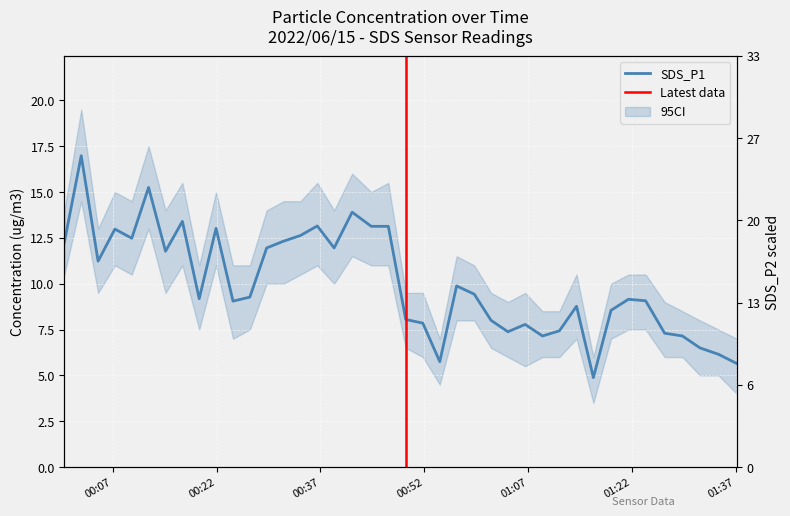

List the labels in order of value, largest first.

2022/06/15 00:02:26, 2022/06/15 00:12:10, 2022/06/15 00:41:35, 2022/06/15 00:17:03, 2022/06/15 00:36:33, 2022/06/15 00:44:21, 2022/06/15 00:46:49, 2022/06/15 00:21:55, 2022/06/15 00:07:18, 2022/06/15 00:34:07, 2022/06/15 00:09:44, 2022/06/15 00:31:40, 2022/06/15 00:00:00, 2022/06/15 00:29:14, 2022/06/15 00:38:59, 2022/06/15 00:14:37, 2022/06/15 00:04:52, 2022/06/15 00:56:41, 2022/06/15 00:59:14, 2022/06/15 00:26:48, 2022/06/15 00:19:29, 2022/06/15 01:21:31, 2022/06/15 01:24:00, 2022/06/15 00:24:22, 2022/06/15 01:14:01, 2022/06/15 01:19:00, 2022/06/15 00:49:20, 2022/06/15 01:01:40, 2022/06/15 00:51:48, 2022/06/15 01:06:35, 2022/06/15 01:11:32, 2022/06/15 01:04:06, 2022/06/15 01:26:45, 2022/06/15 01:09:06, 2022/06/15 01:29:19, 2022/06/15 01:31:51, 2022/06/15 01:34:32, 2022/06/15 00:54:15, 2022/06/15 01:37:10, 2022/06/15 01:16:27